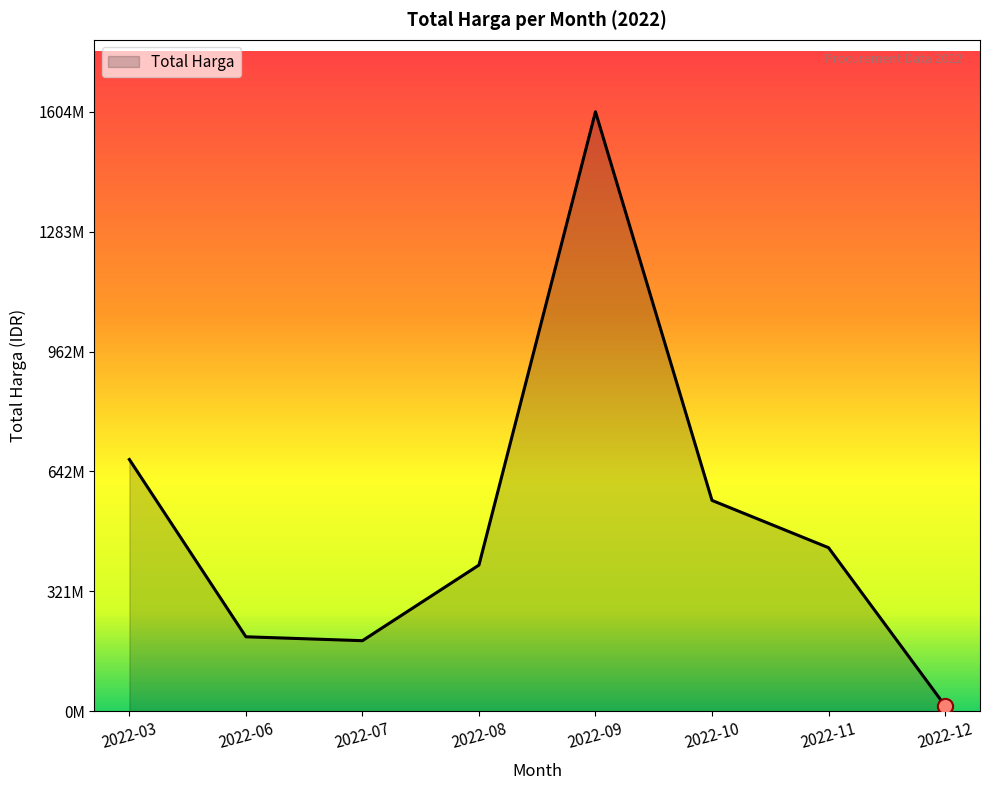

Between 2022-10 and 2022-11, which is larger?

2022-10